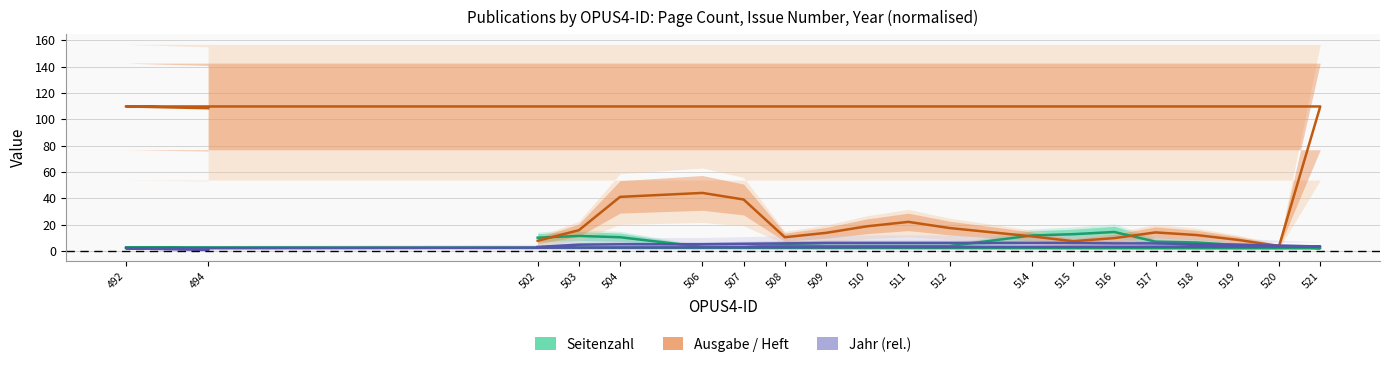

True or false: Ausgabe / Heft and Jahr (rel.) cross at least once.

True